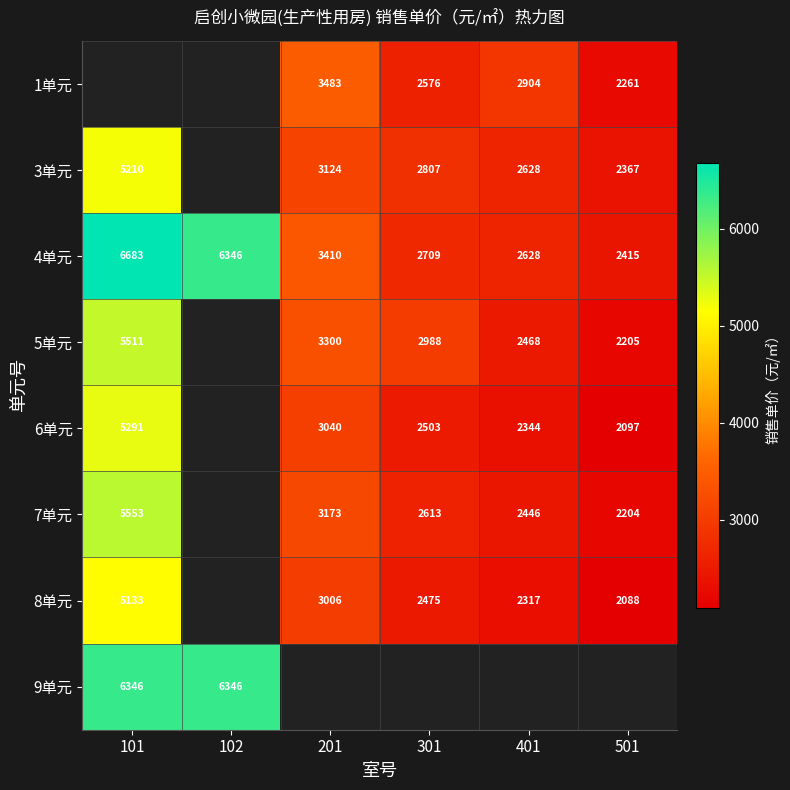

What is the difference between the 4单元 values at 301 and 201?

701